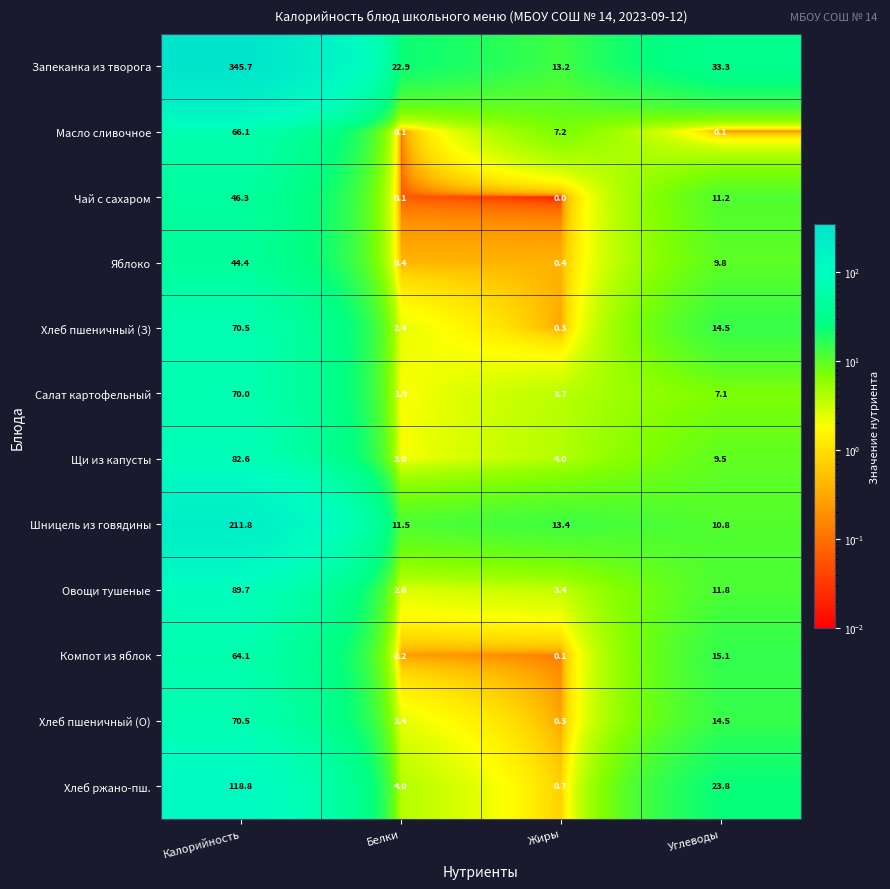

What is the sum of the Масло сливочное values at Калорийность and Углеводы?

66.2